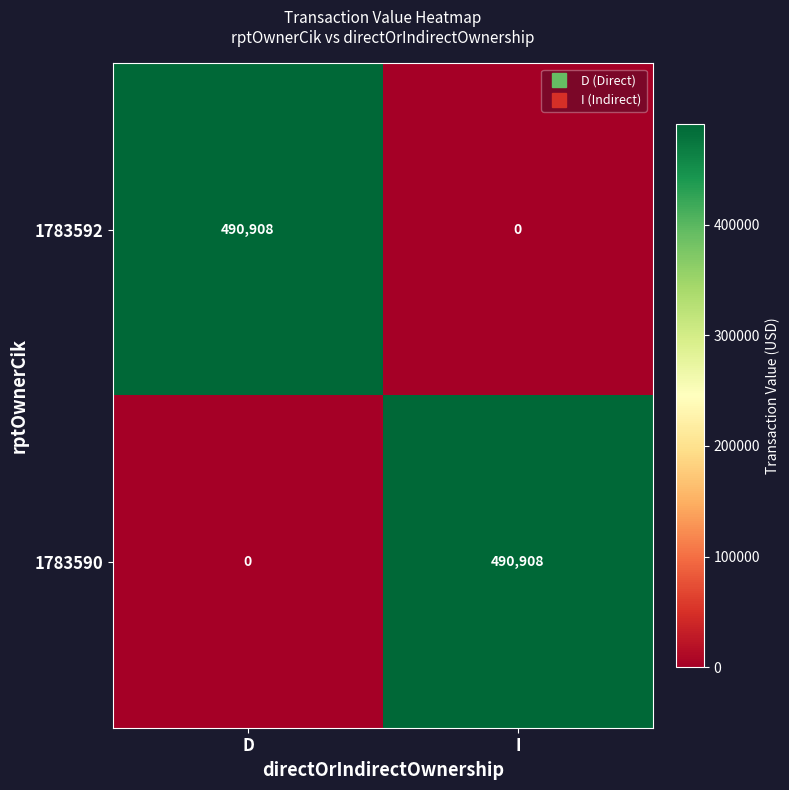

What is the difference between the highest and lowest values at I?

490908